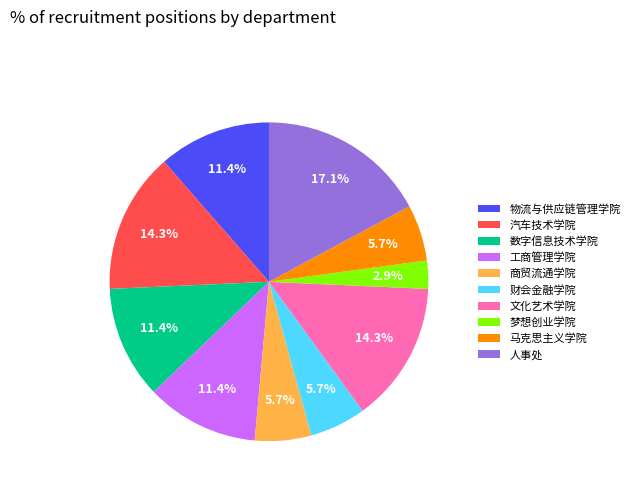

What is the smallest slice in the pie chart?

梦想创业学院